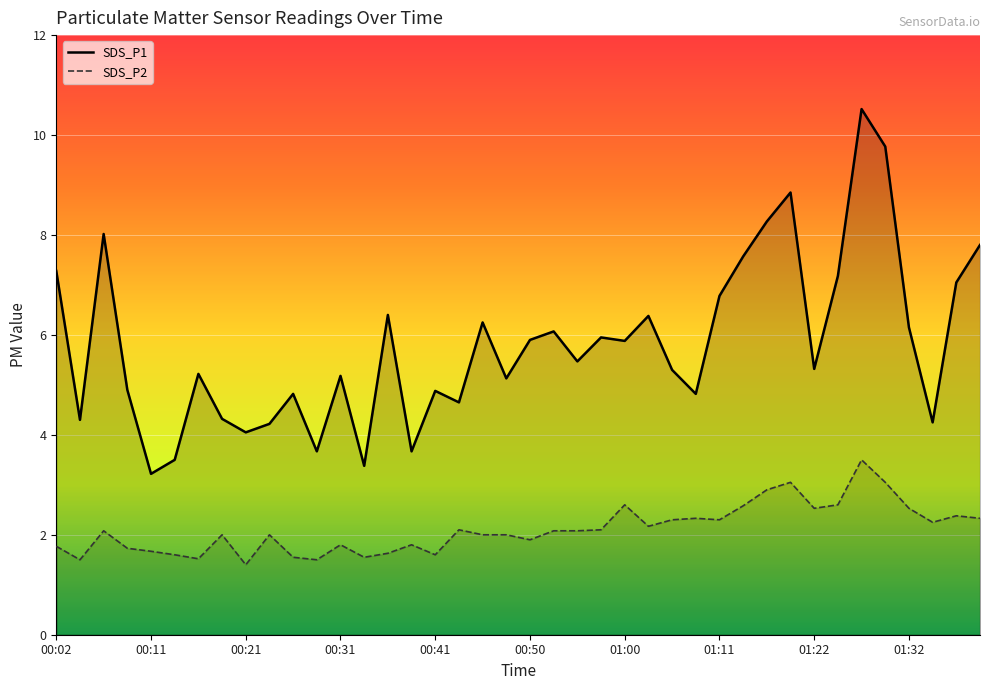

Which series has the largest range (max minus min)?

SDS_P1